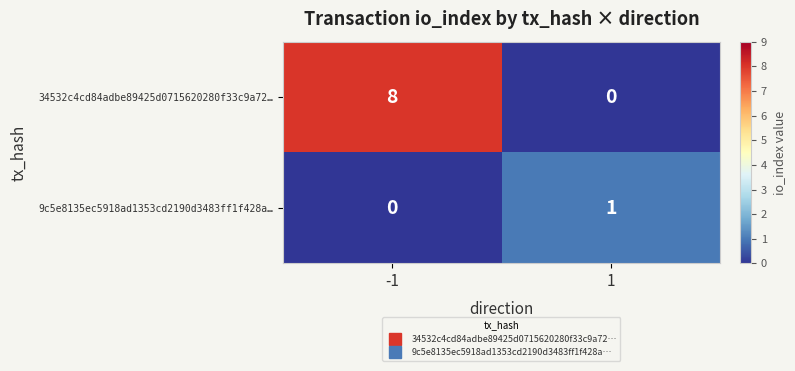

The value of 9c5e8135ec5918ad1353cd2190d3483ff1f428a… at 1 is 1. True or false?

True